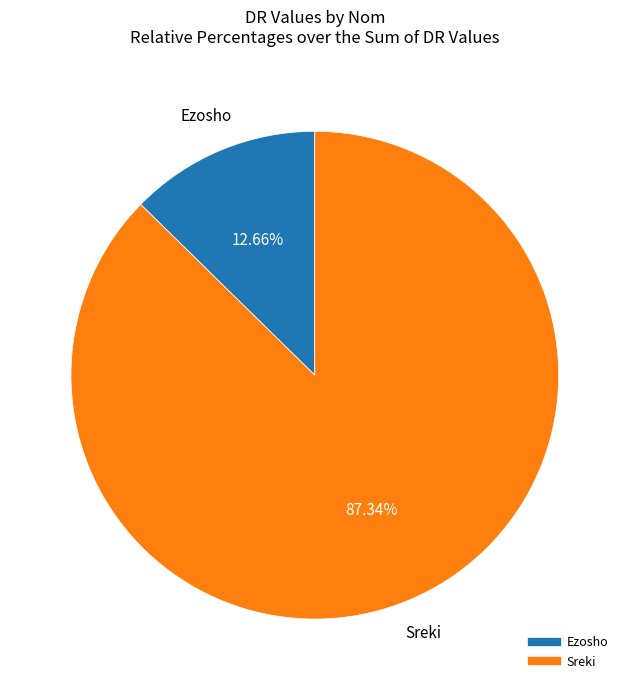

Which slice is the smallest?

Ezosho